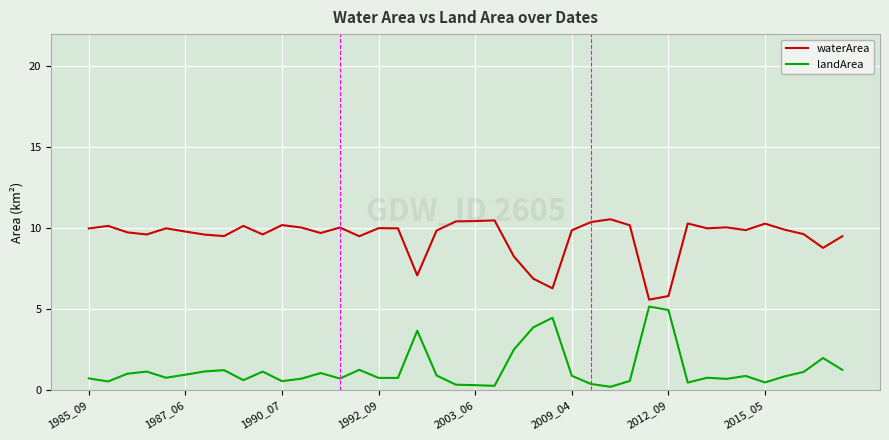

What is the difference between the maximum and minimum values in the landArea series?

5.0